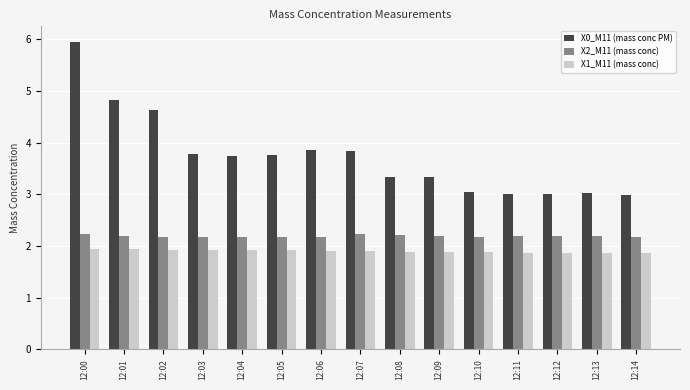

What is the sum of all X2_M11 (mass conc) values?

32.9